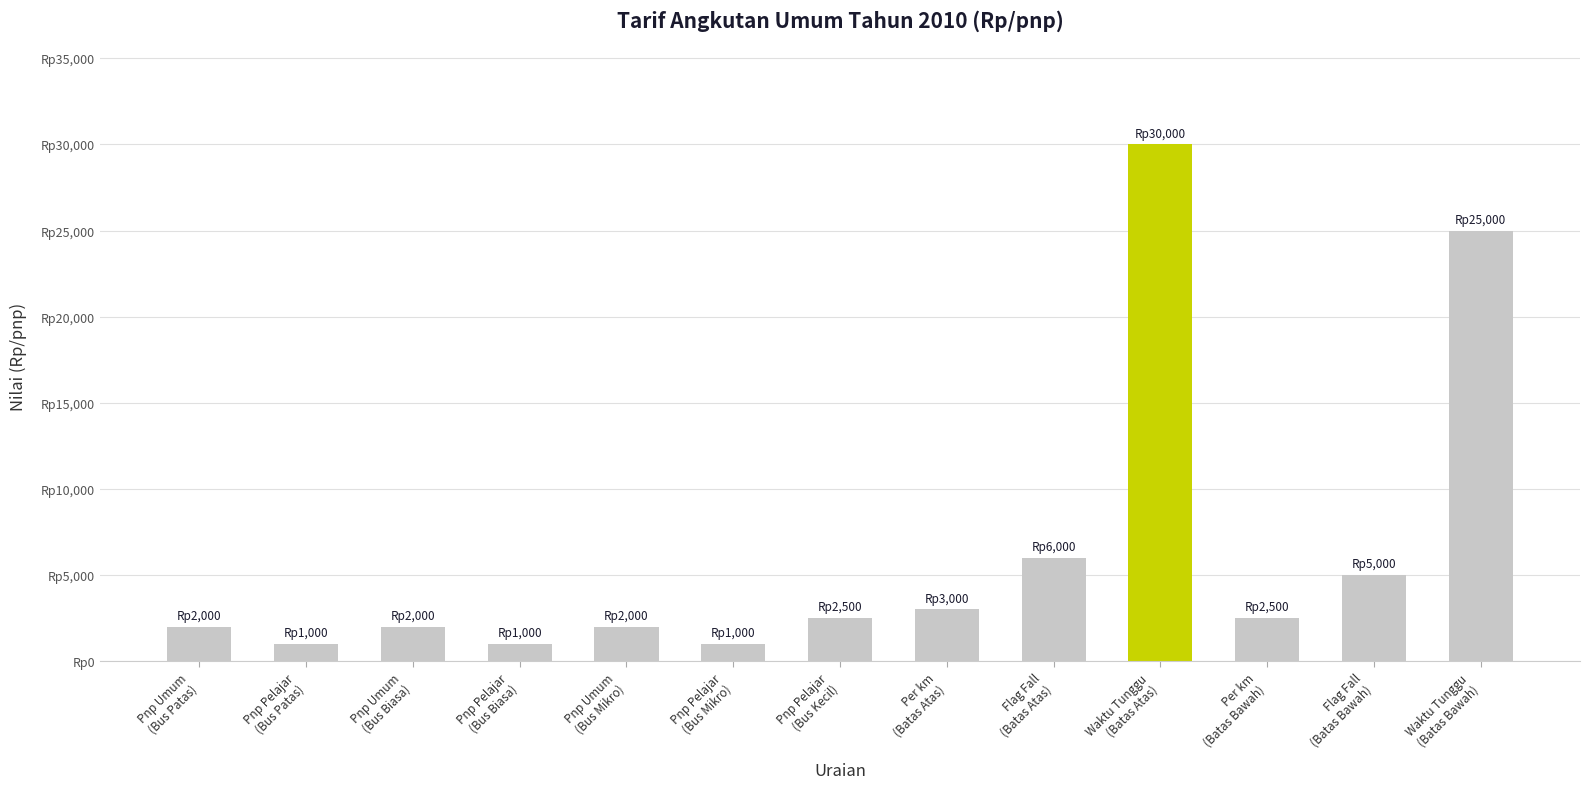

Reading left to right, what are all the values shown in this chart?

2000	1000	2000	1000	2000	1000	2500	3000	6000	30000	2500	5000	25000